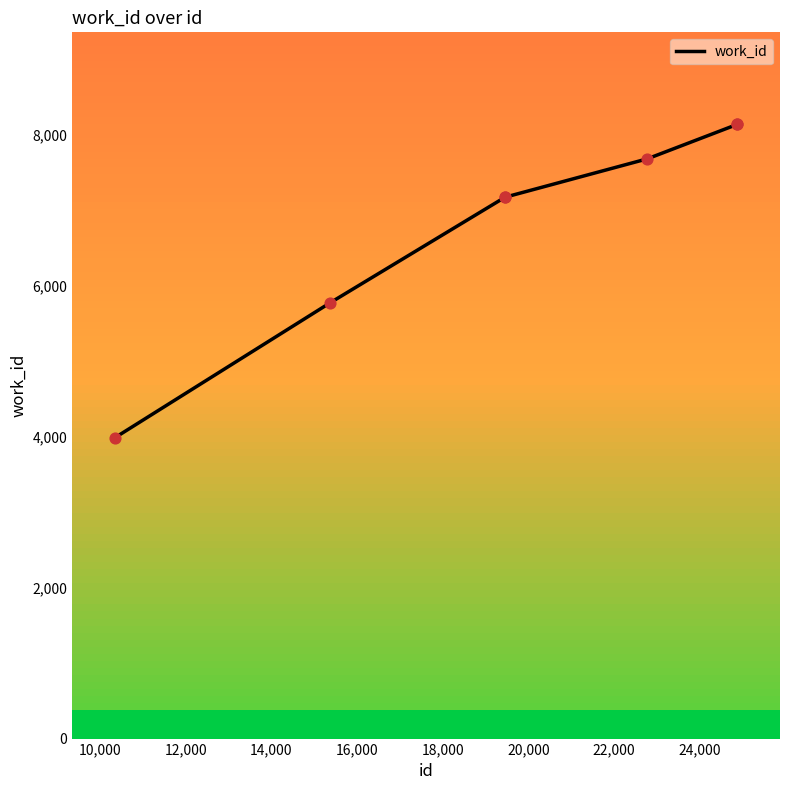

What is the highest value of the work_id series?

8132